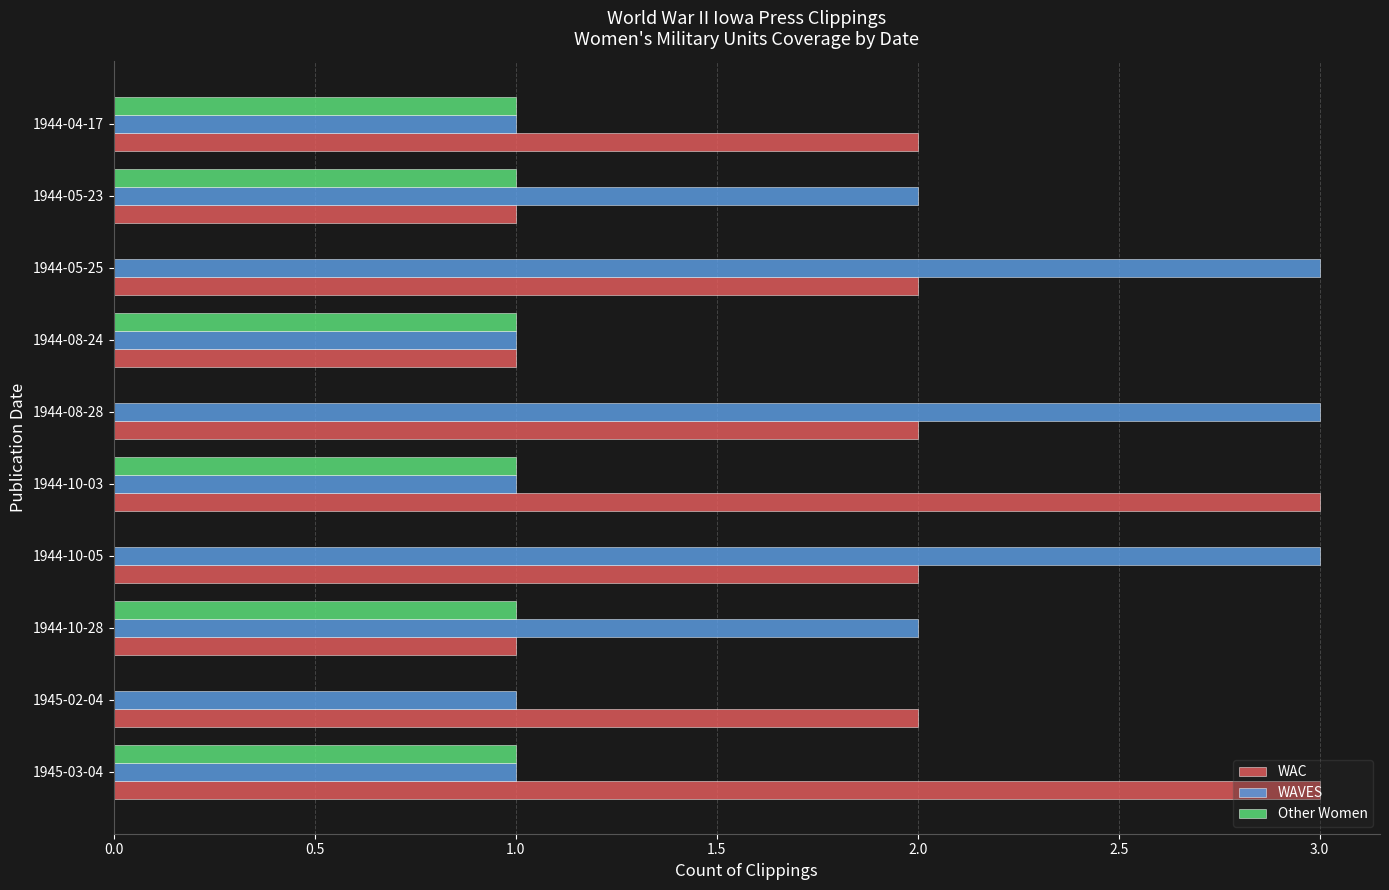

What is the sum of the WAVES values at 1944-08-28 and 1945-02-04?

4